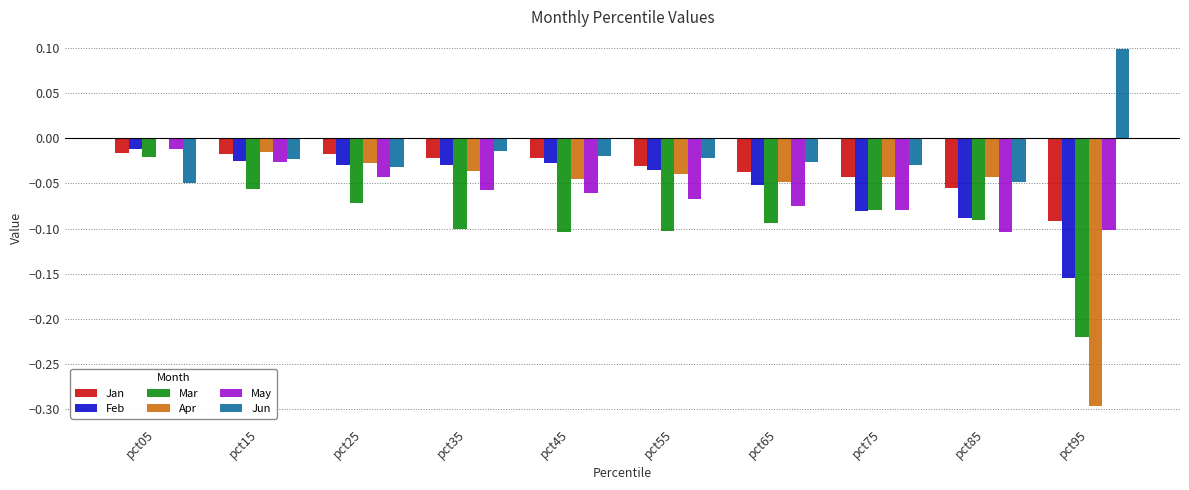

Is the value of Jun at pct55 greater than the value of Feb at pct25?

Yes